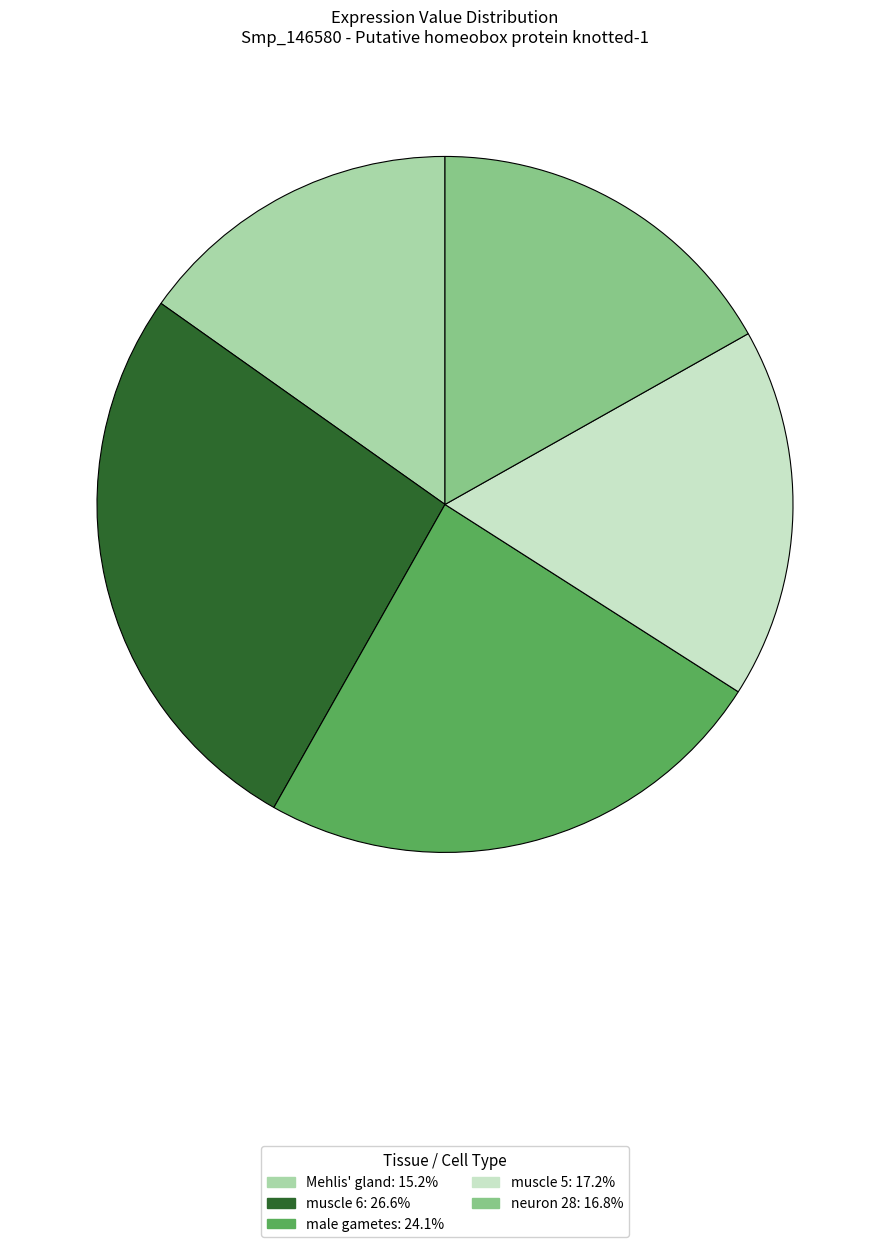

Between neuron 28 and Mehlis' gland, which is larger?

neuron 28